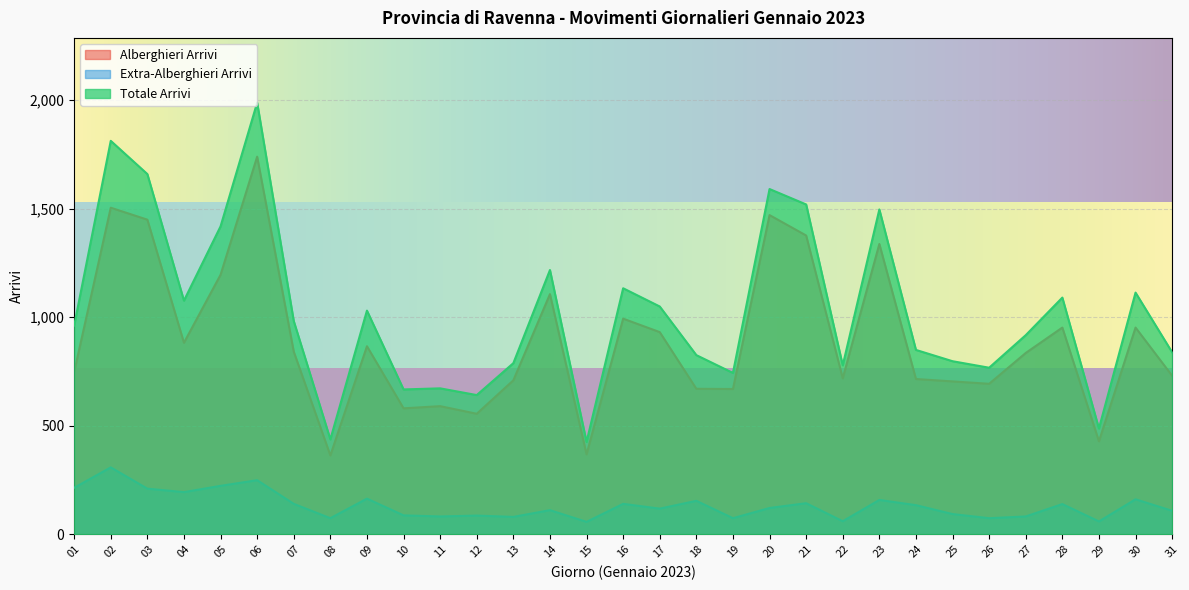

At which category is the sum across all series the highest?

06